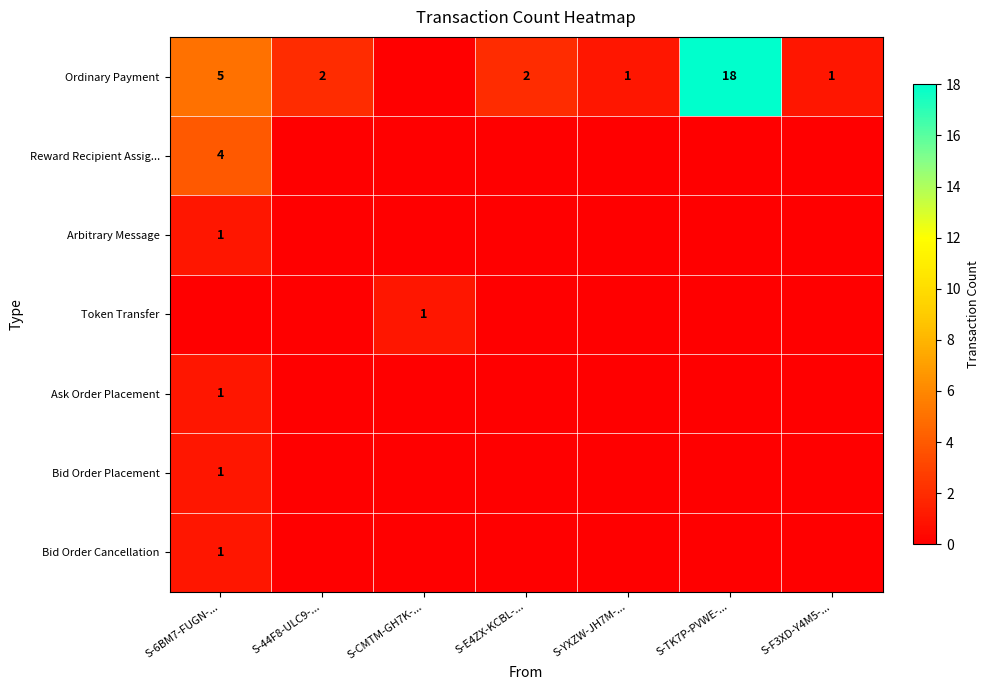

What is the greatest value displayed?

18